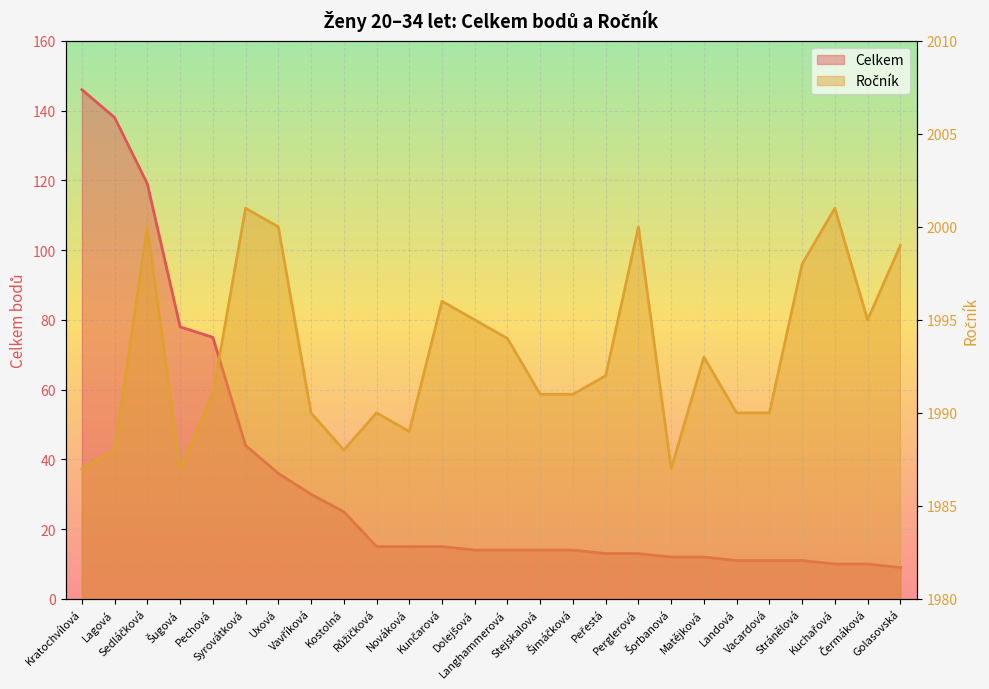

At which category does Ročník reach its first local peak?

Sedláčková